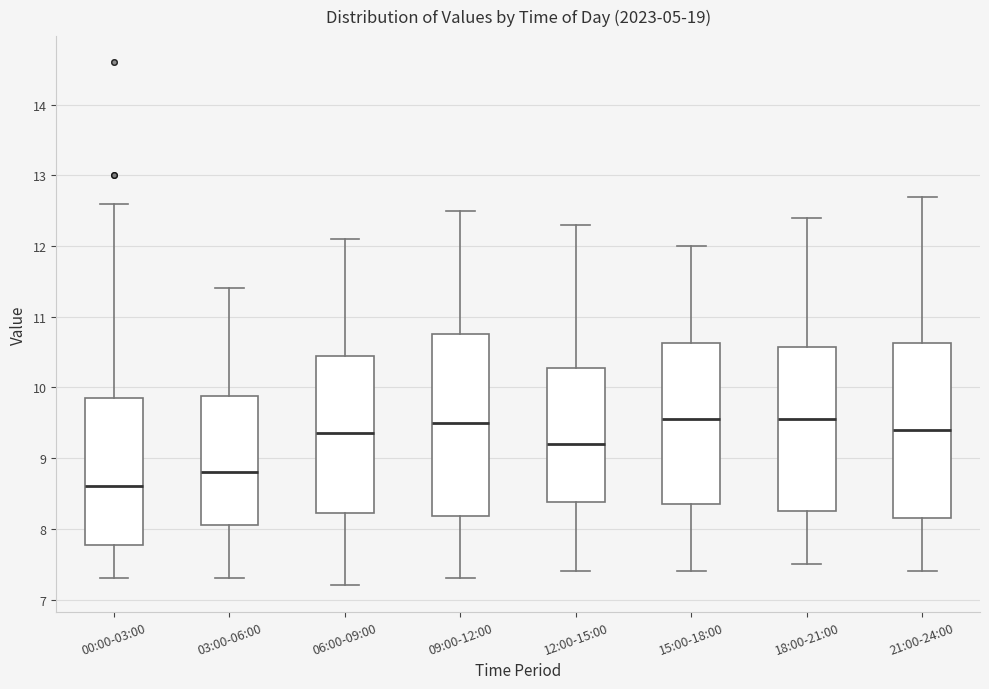

Which box's median line is the lowest?

00:00-03:00